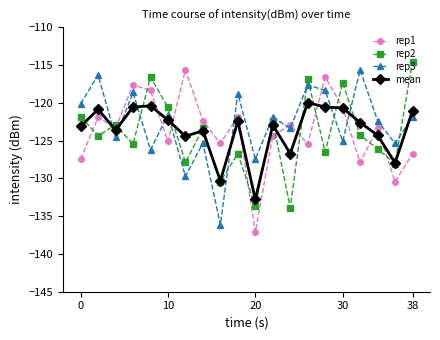

What is the value of the rep3 point at the 13th from the left?

-123.4